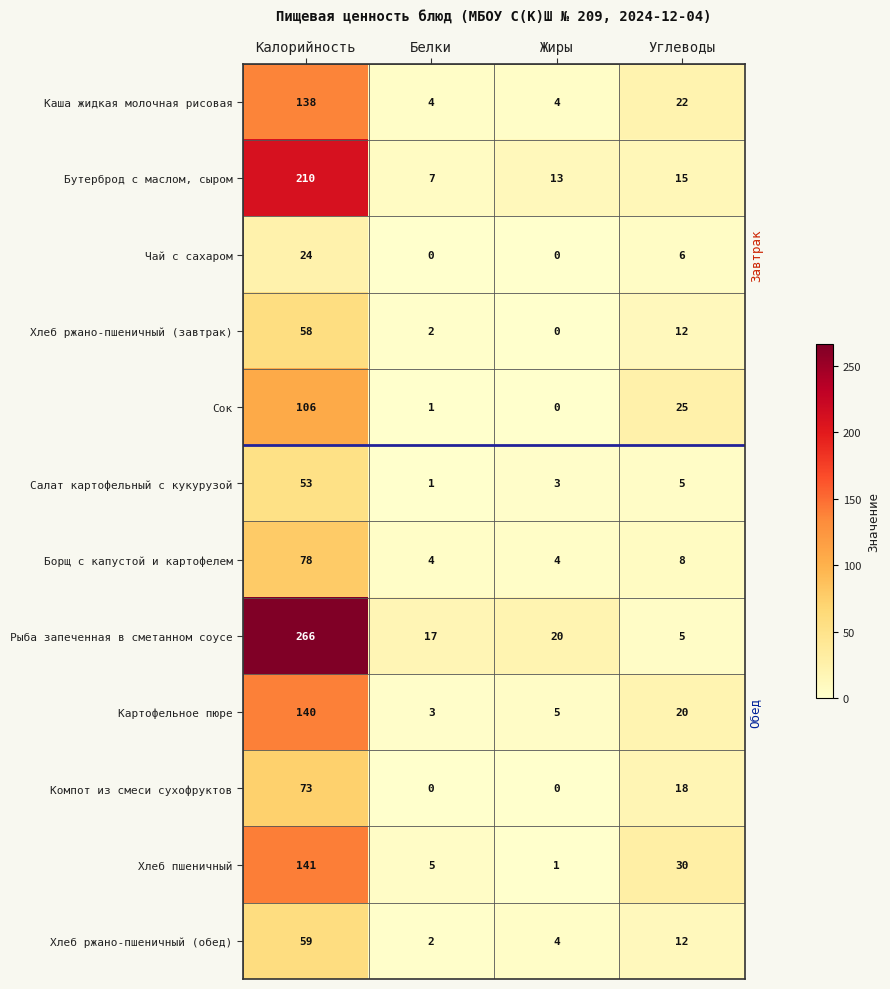

Between Калорийность and Жиры, which series saw the biggest shift?

Рыба запеченная в сметанном соусе